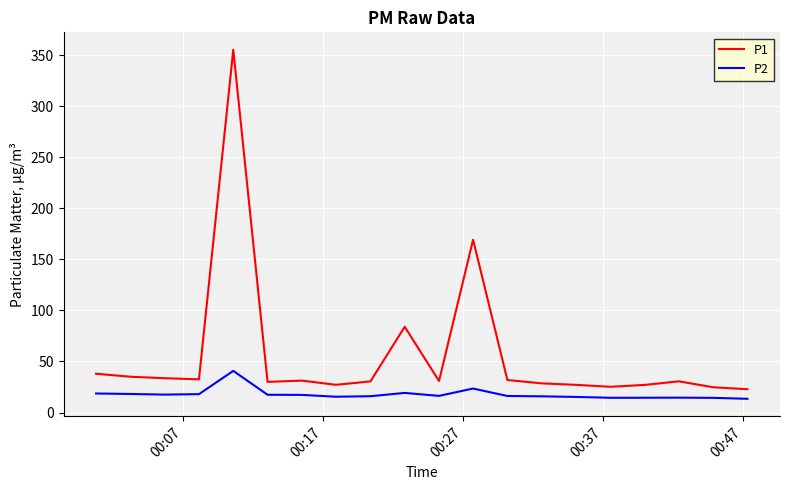

List the series in order of their overall mean, highest first.

P1, P2